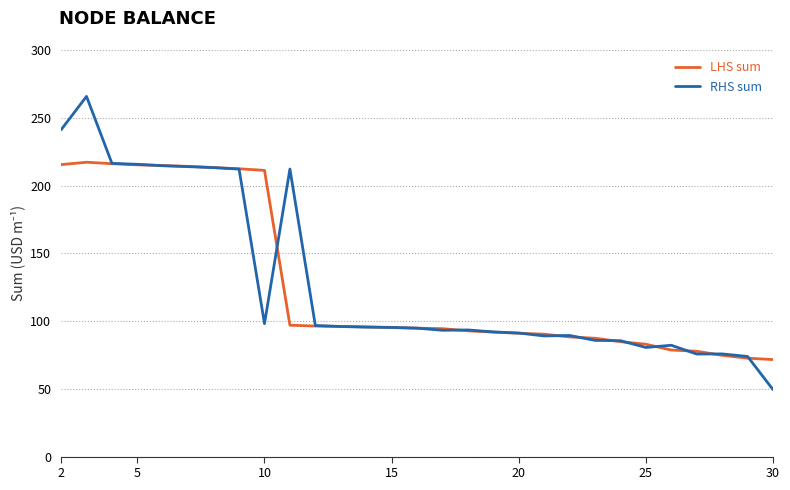

True or false: LHS sum and RHS sum intersect in this chart.

True